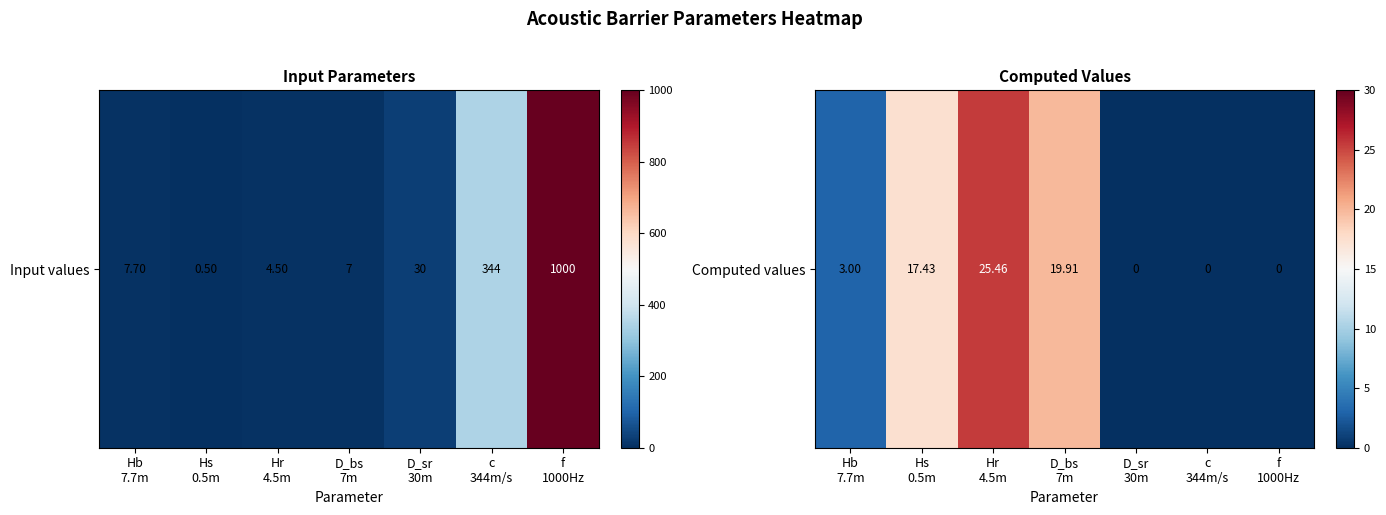

What is the ratio of the value at Hs
0.5m to the value at D_bs
7m?

0.9